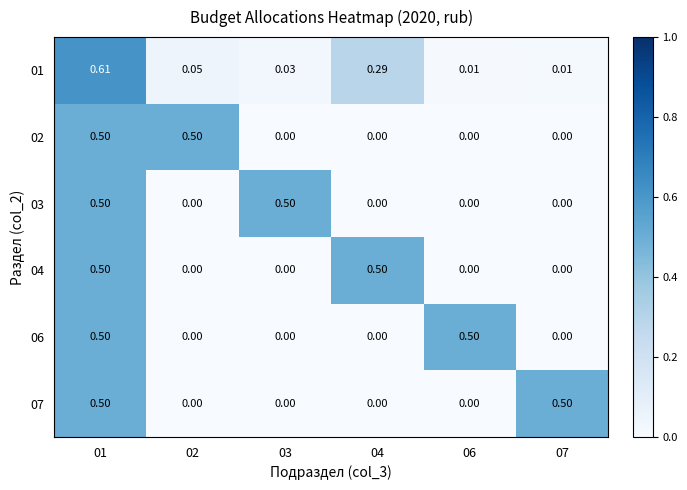

Is the value of 04 at 04 greater than the value of 02 at 04?

Yes